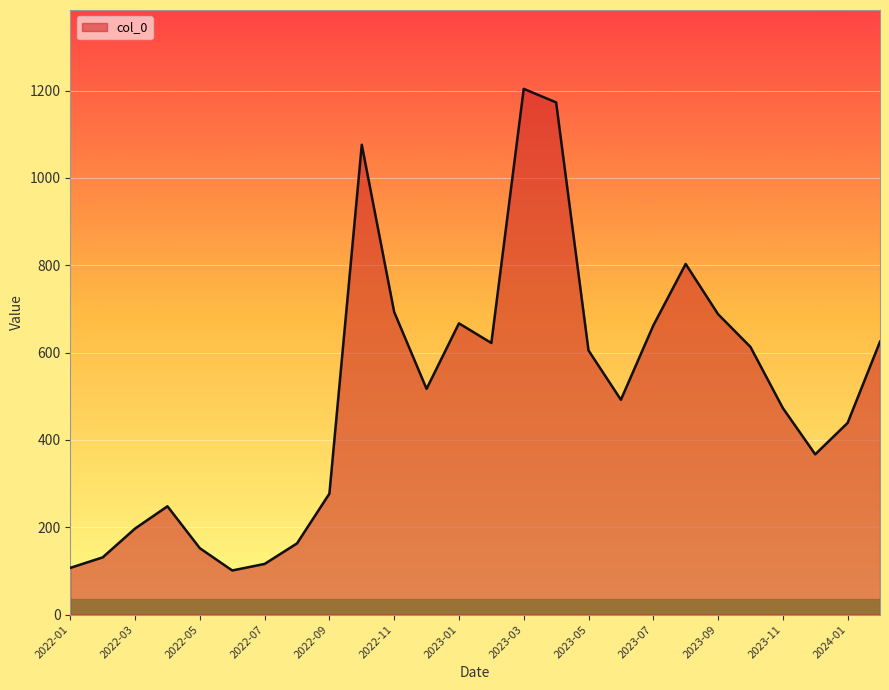

What is the difference between the maximum and minimum values?

1103